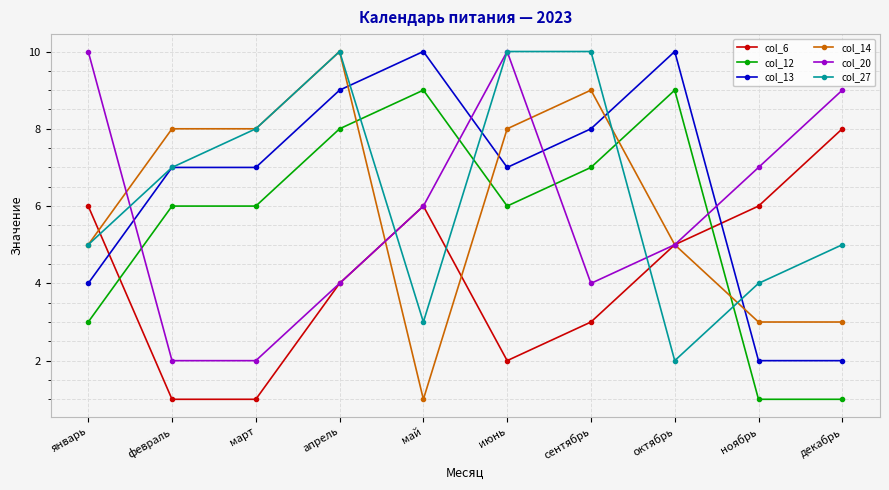

True or false: col_13 has a value of 2 at ноябрь.

True